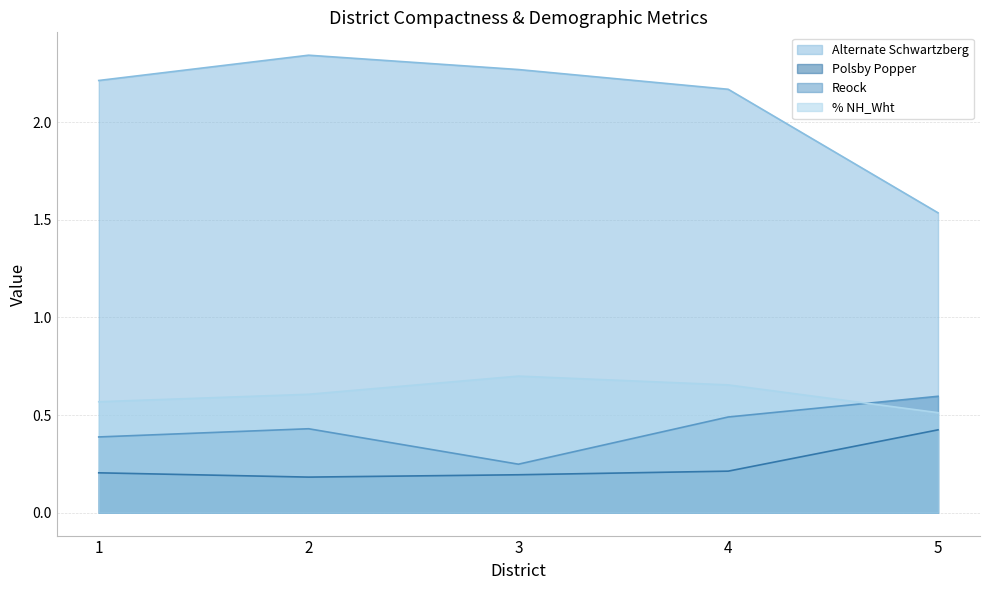

What are all the series names shown in the legend?

Alternate Schwartzberg, Polsby Popper, Reock, % NH_Wht